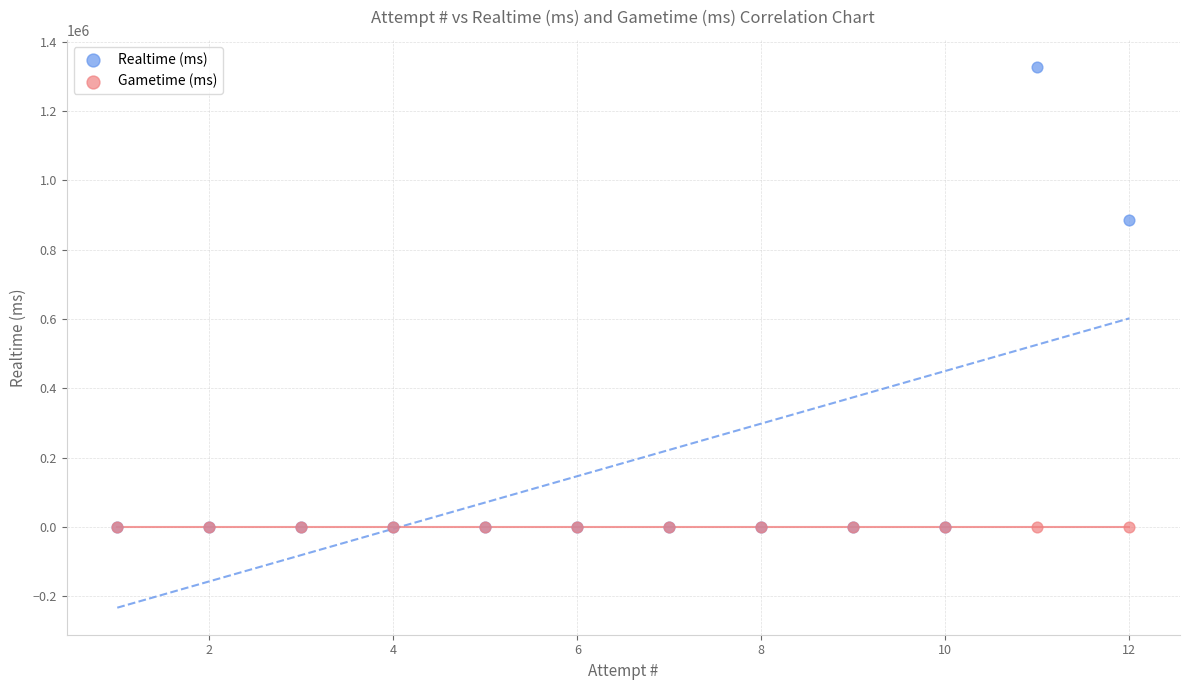

In the Realtime (ms) series, what Y value is closest to 663620?

887058